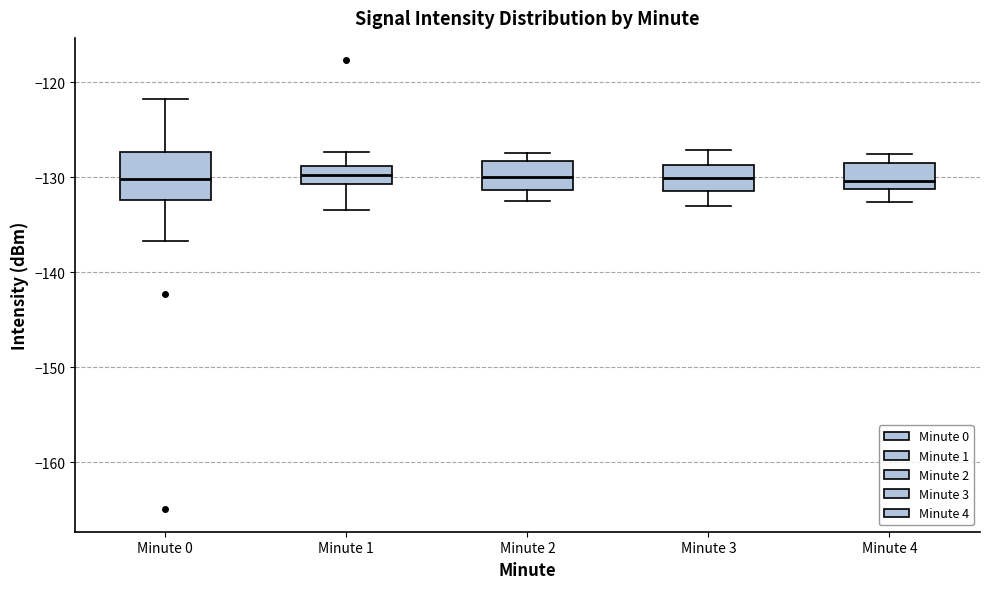

Where does the lower whisker of the box for Minute 0 end on the y-axis? The values are not printed on the chart, so give them approximately, as read against the axis.

-137